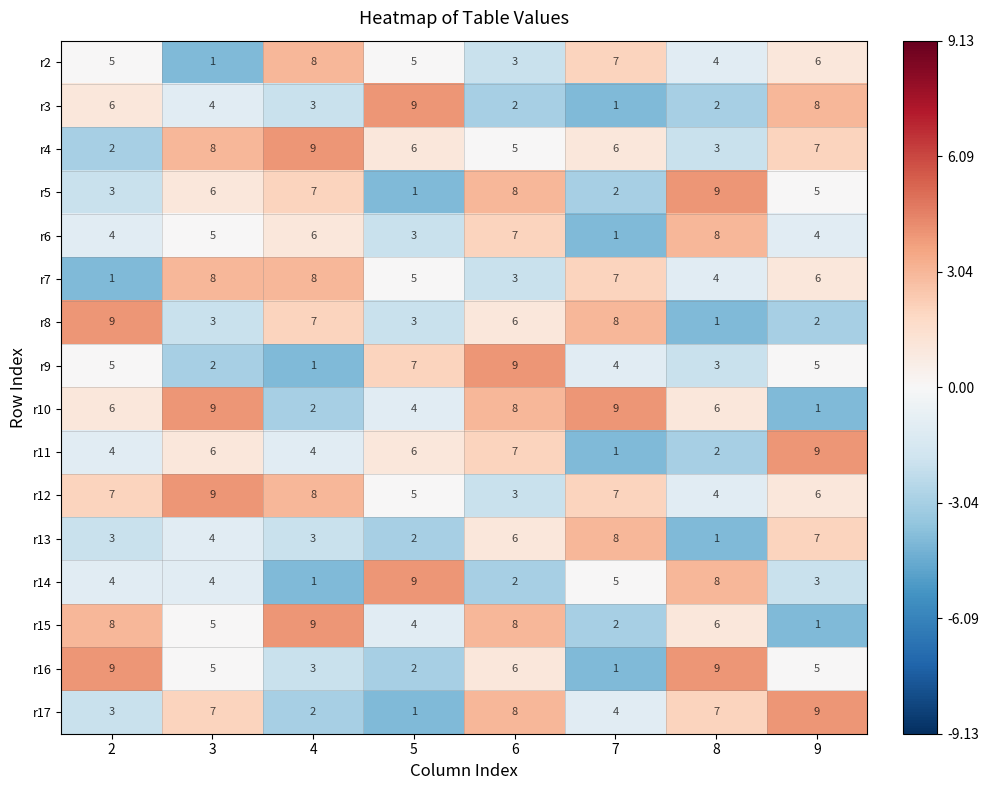

At which category is the sum across all series the highest?

6